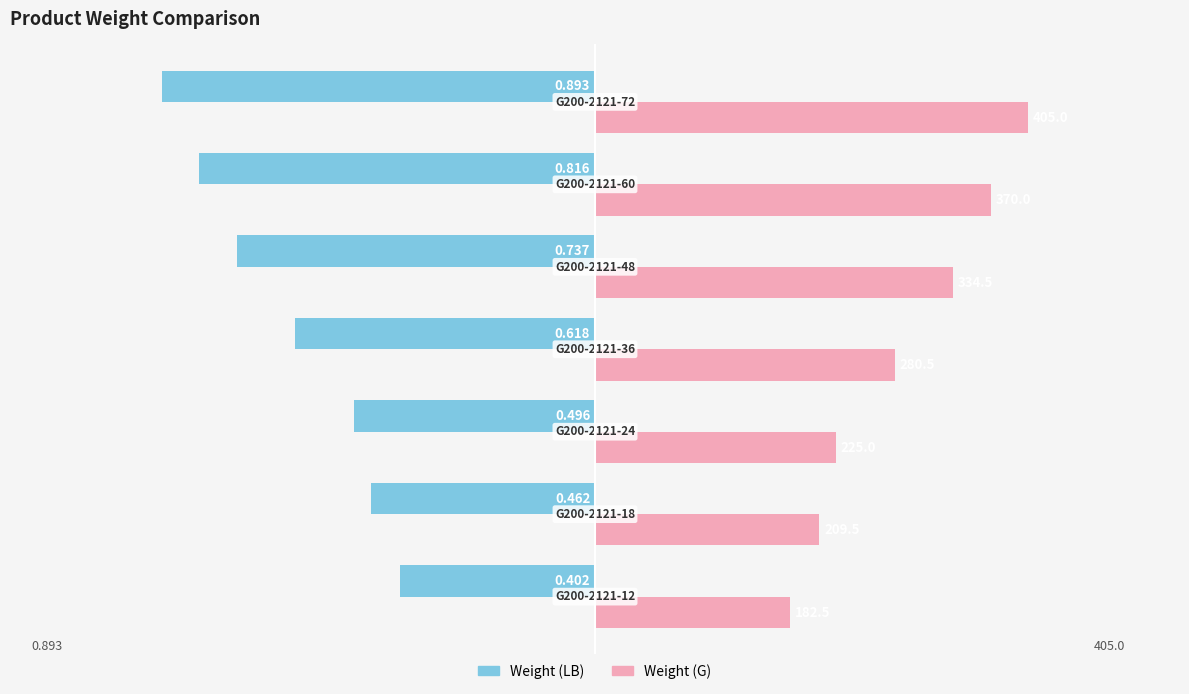

List the series in order of their peak value, highest first.

Weight (G), Weight (LB)